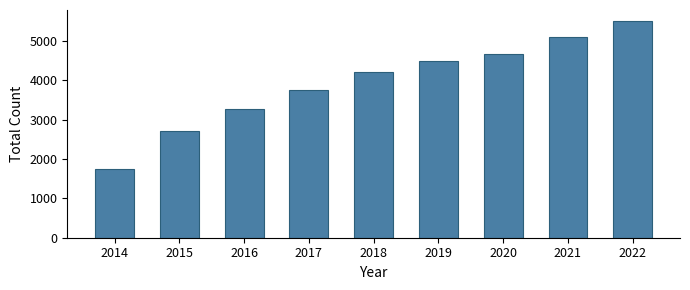

Reading left to right, what are all the values shown in this chart?

1745	2700	3260	3750	4205	4485	4660	5105	5510